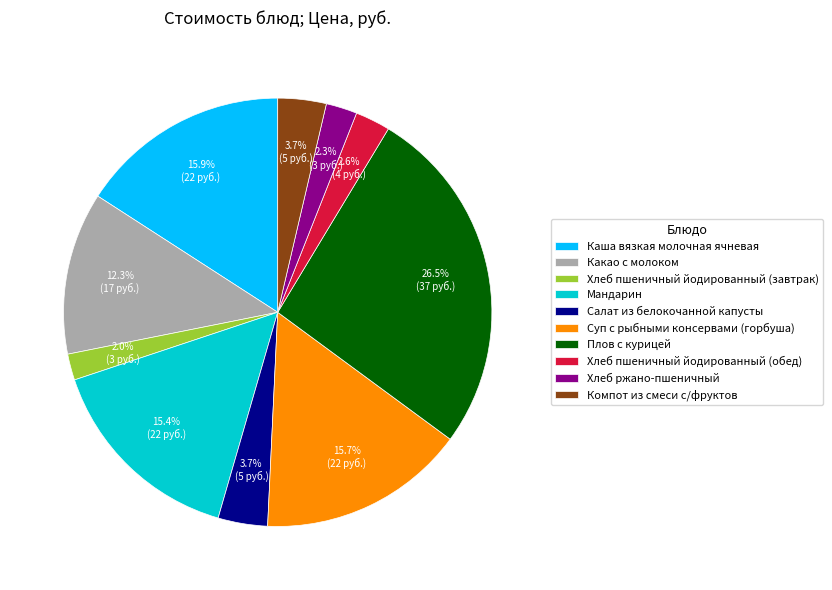

Between Хлеб пшеничный йодированный (завтрак) and Хлеб пшеничный йодированный (обед), which is larger?

Хлеб пшеничный йодированный (обед)